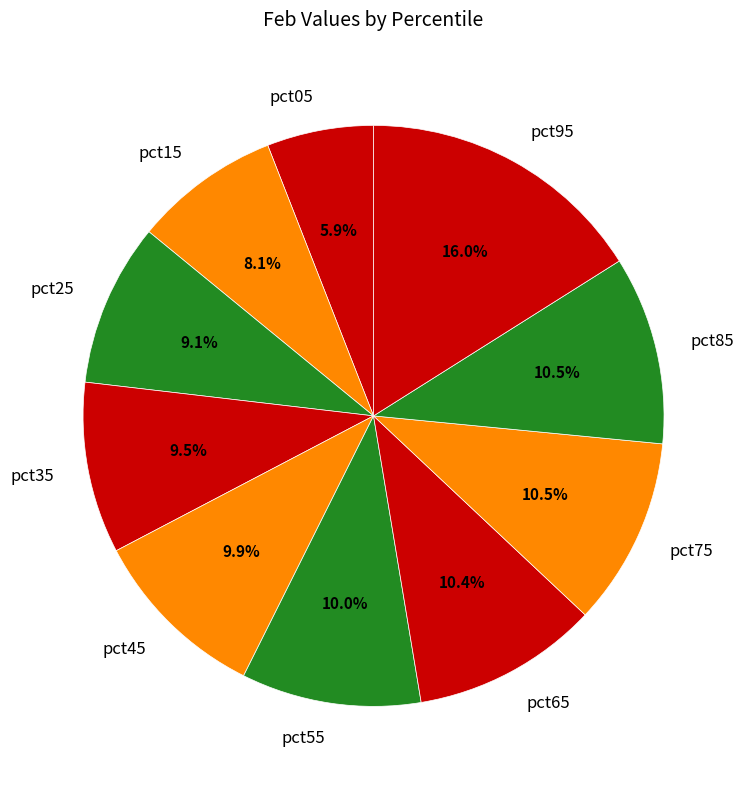

The pct75 slice represents 3% of the pie. True or false?

False